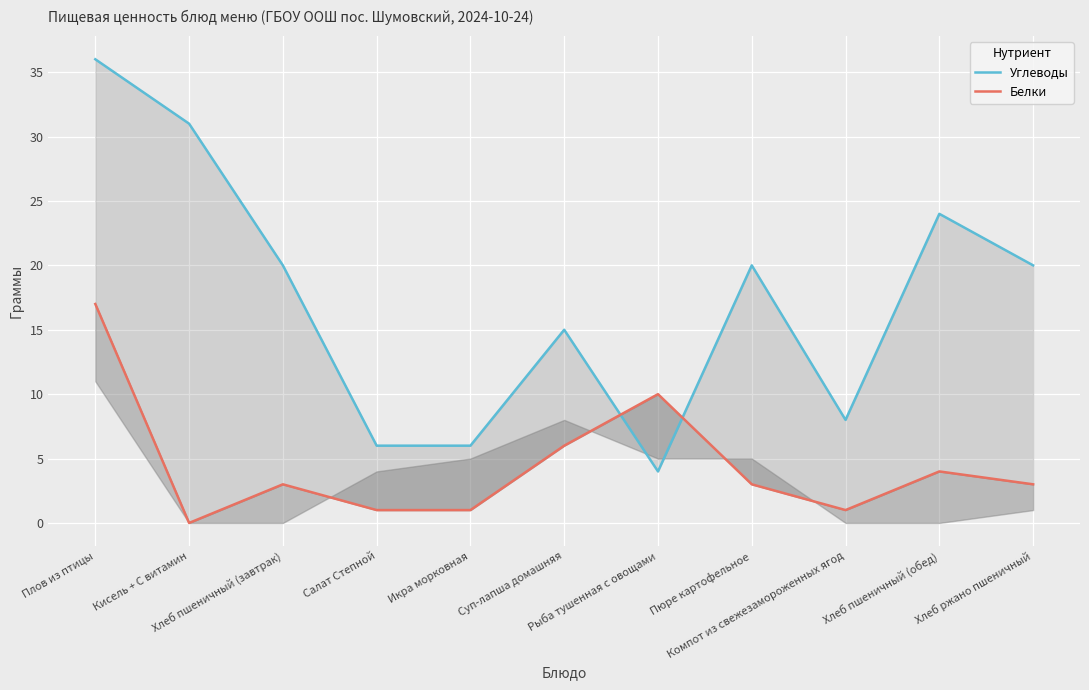

Between Пюре картофельное and Хлеб пшеничный (обед), which is larger?

Хлеб пшеничный (обед)